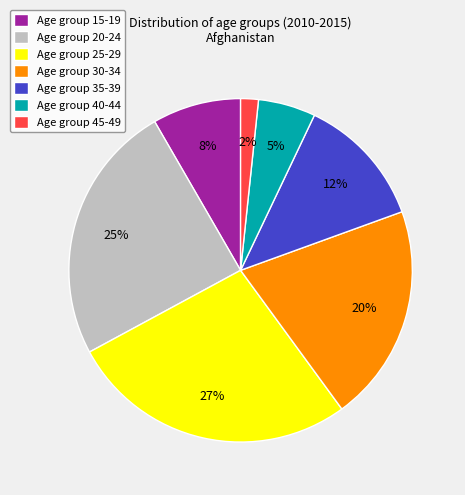

Count the number of slices in the pie.

7